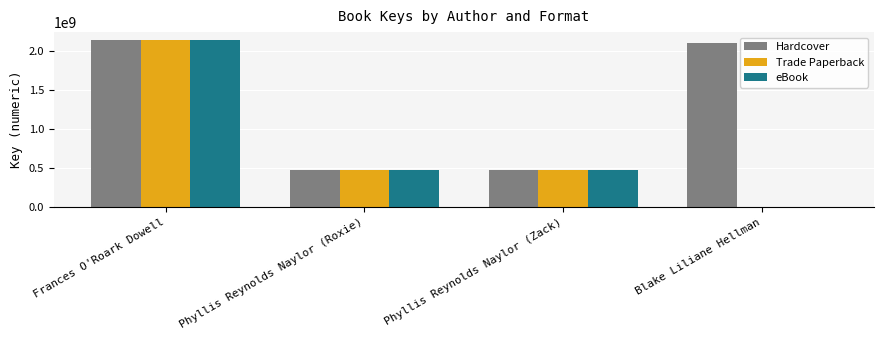

How many data points does each series have?

4